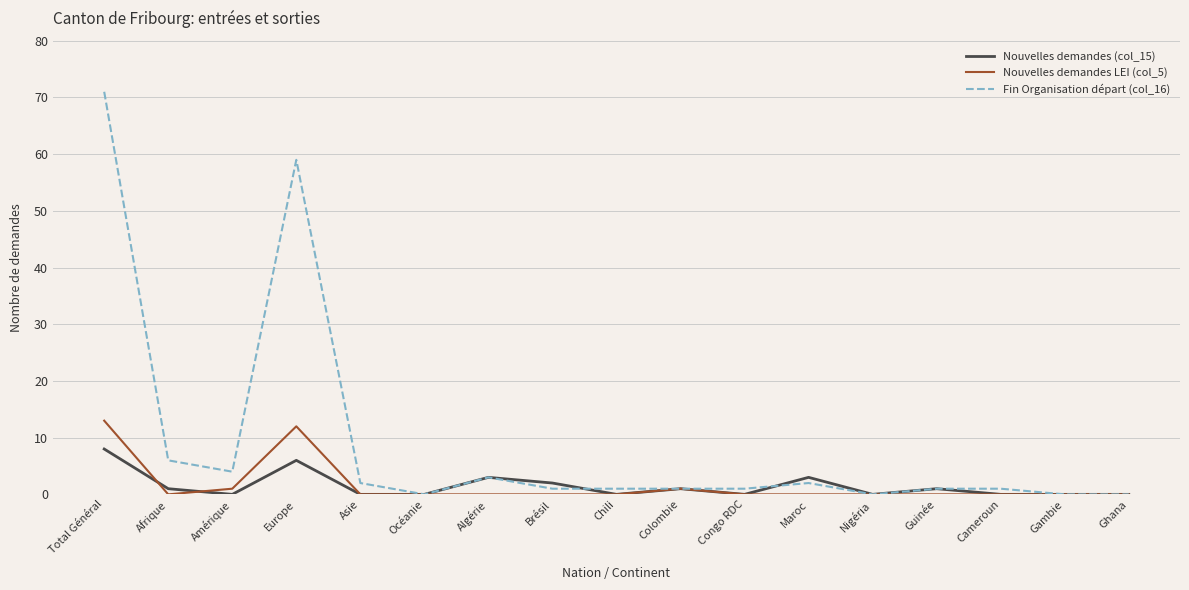

What is the average value of the Nouvelles demandes (col_15) series?

1